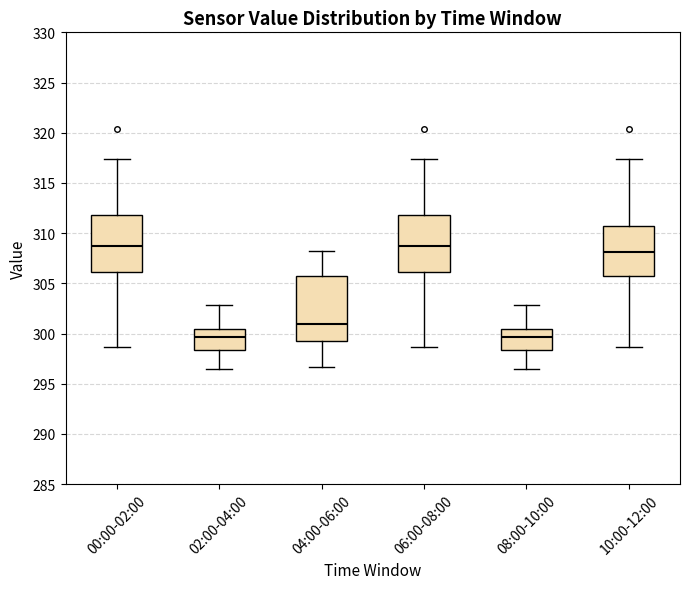

Where does the lower whisker of the box for 10:00-12:00 end on the y-axis? The values are not printed on the chart, so give them approximately, as read against the axis.

298.5